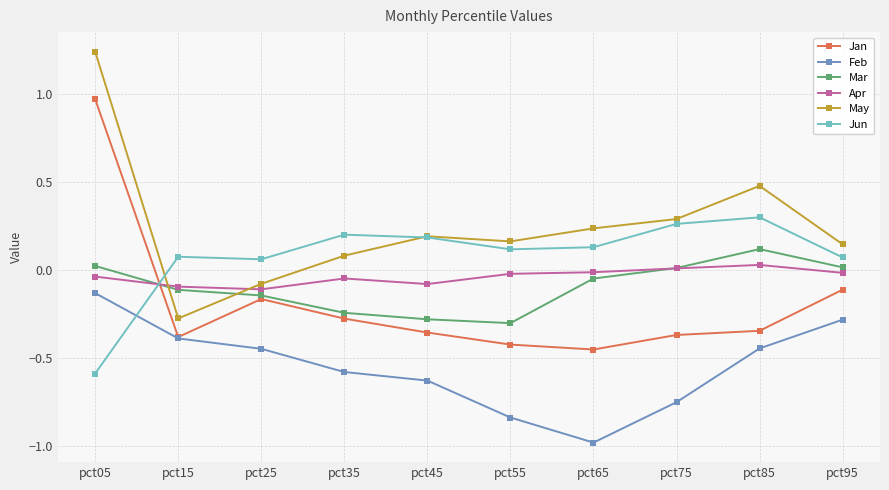

True or false: Feb and Apr cross at least once.

False